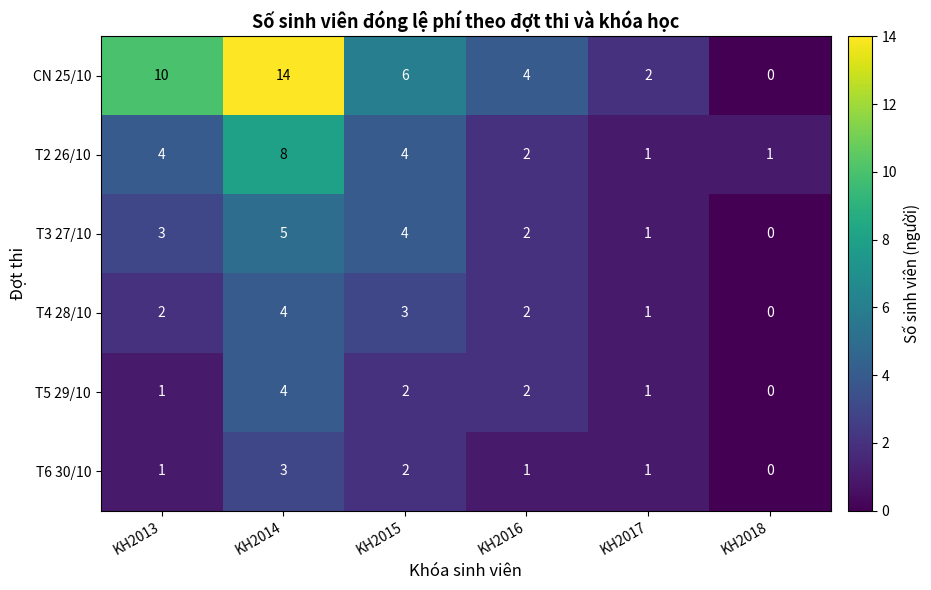

What is the difference between the highest and lowest values at KH2018?

1